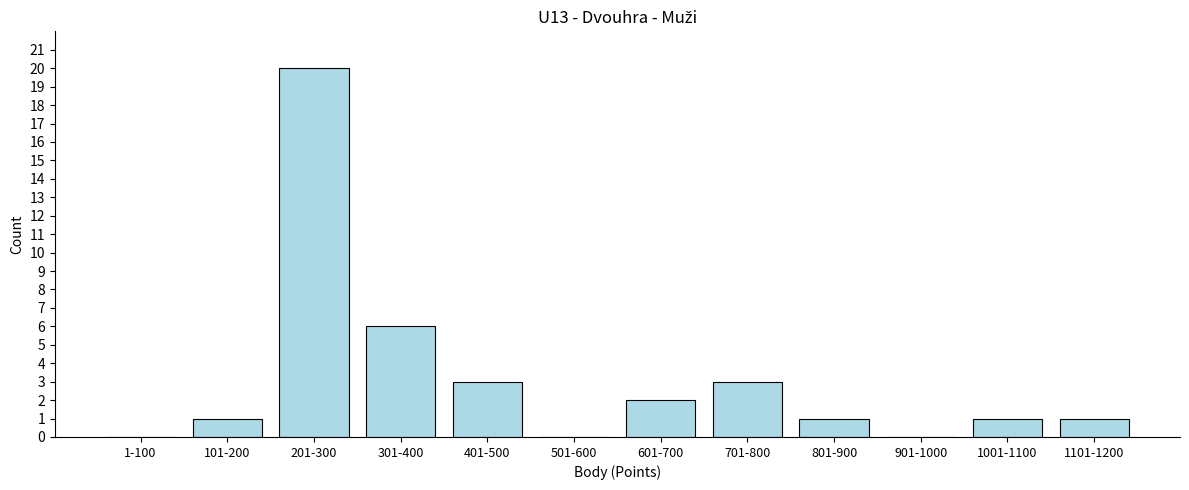

Reading right to left, what are all the values shown in this chart?

1101-1200=1	1001-1100=1	901-1000=0	801-900=1	701-800=3	601-700=2	501-600=0	401-500=3	301-400=6	201-300=20	101-200=1	1-100=0